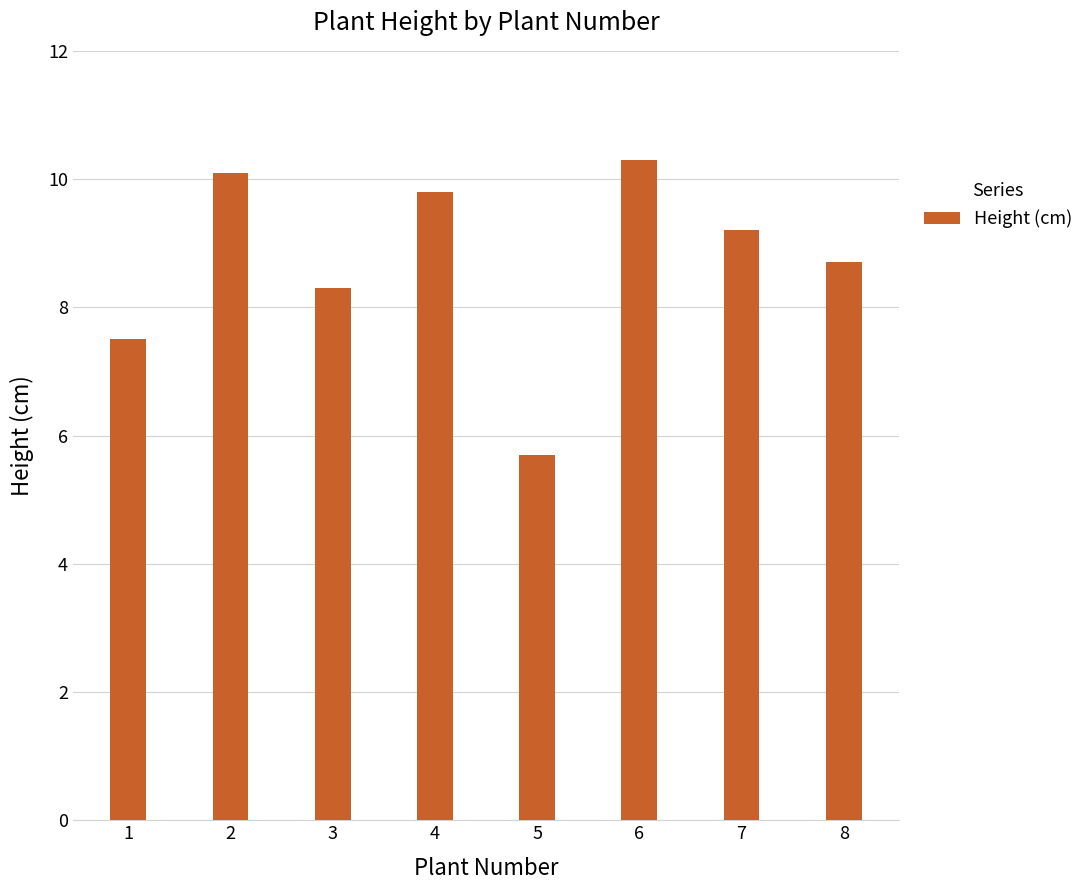

What is the difference between the values at 5 and 6?

4.6